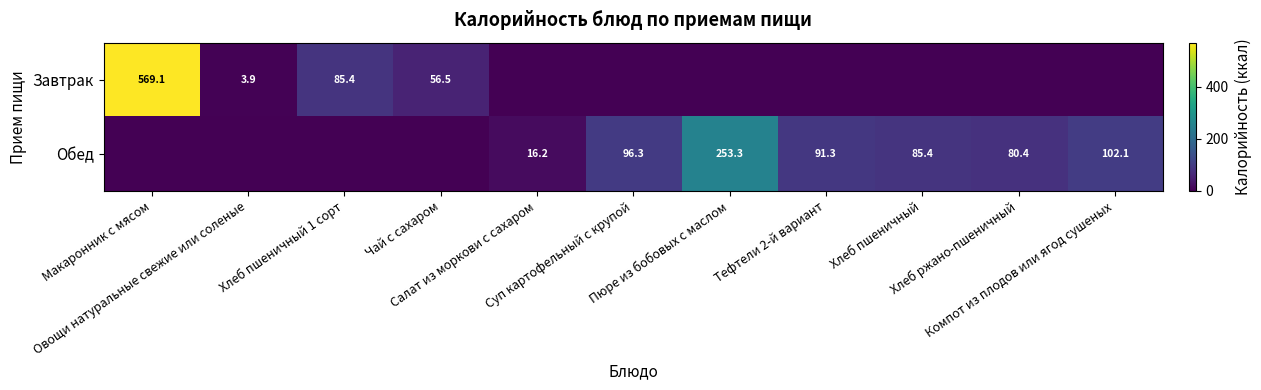

At which label does Обед reach its minimum?

Макаронник с мясом